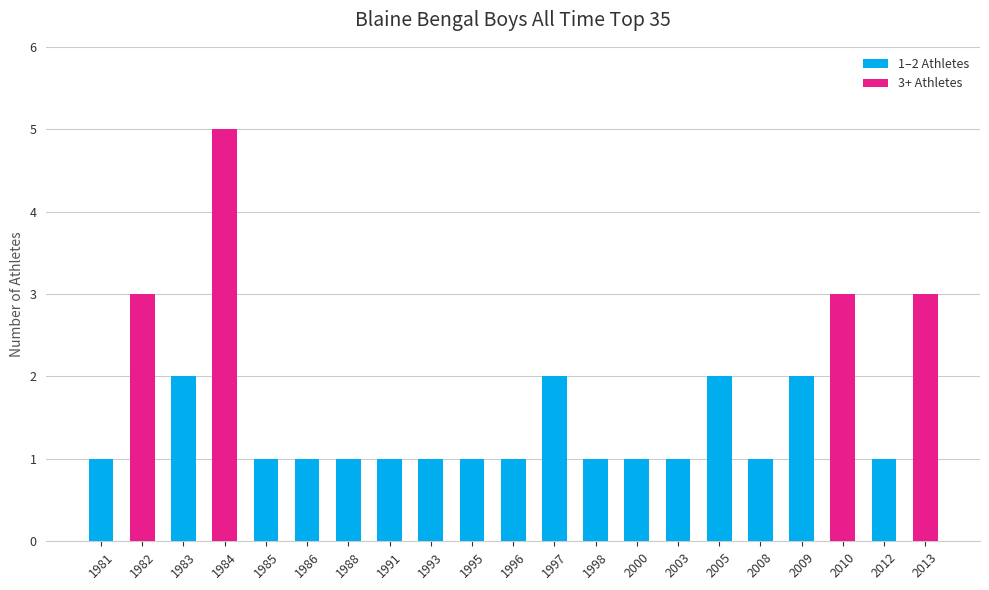

Reading left to right, transcribe all the data shown in this chart.

1	3	2	5	1	1	1	1	1	1	1	2	1	1	1	2	1	2	3	1	3